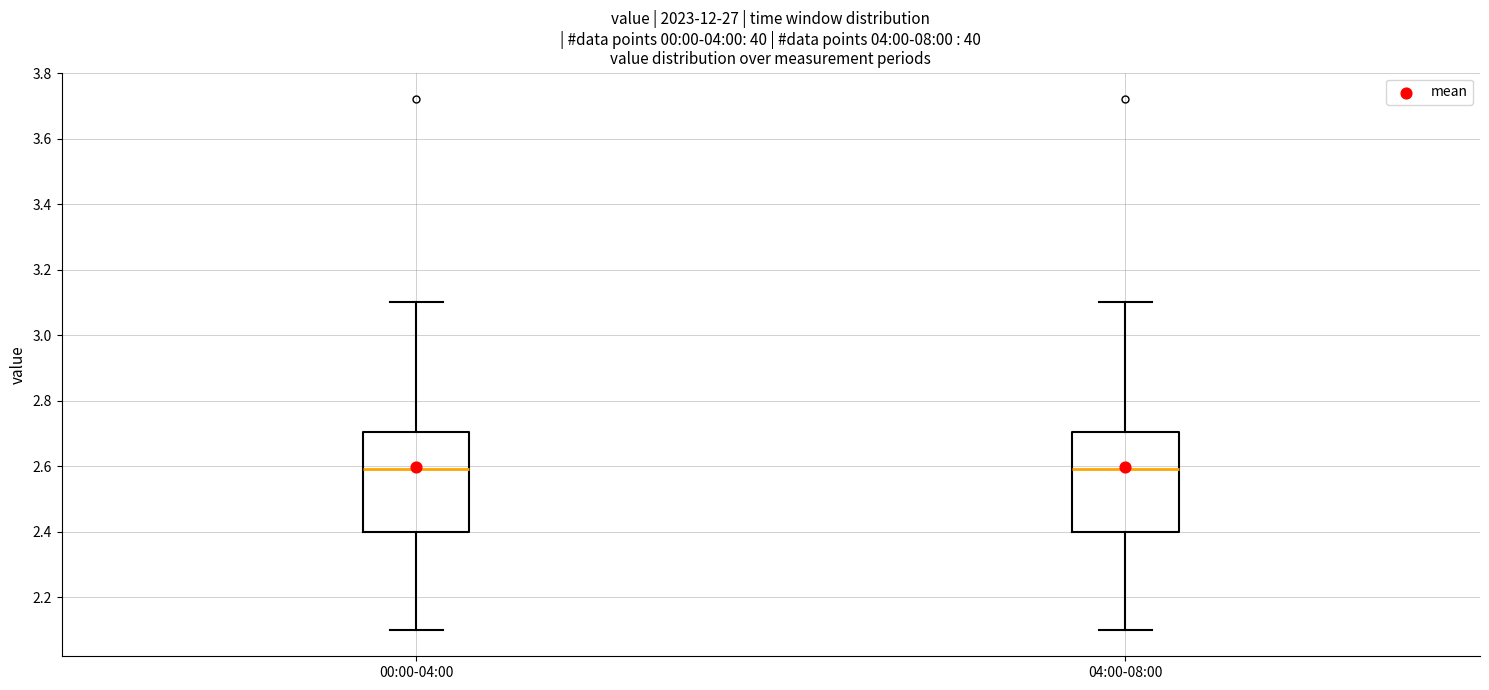

Reading left to right, transcribe this box plot: for each box, give where its median line is, the range the box spans, and where its two whiskers end, as read against the y-axis. The values are not printed on the chart, so give them approximately, as read against the axis.

00:00-04:00: median 2.6, box 2.4 to 2.7, whiskers 2.1 to 3.1
04:00-08:00: median 2.6, box 2.4 to 2.7, whiskers 2.1 to 3.1